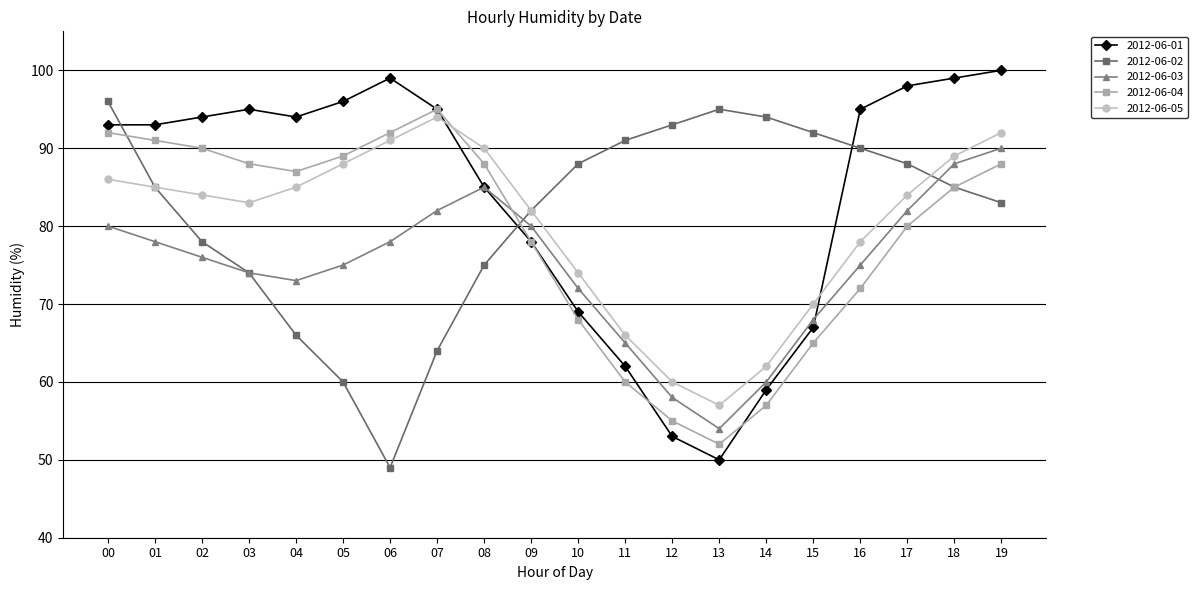

What is the sum of all 2012-06-01 values?

1674